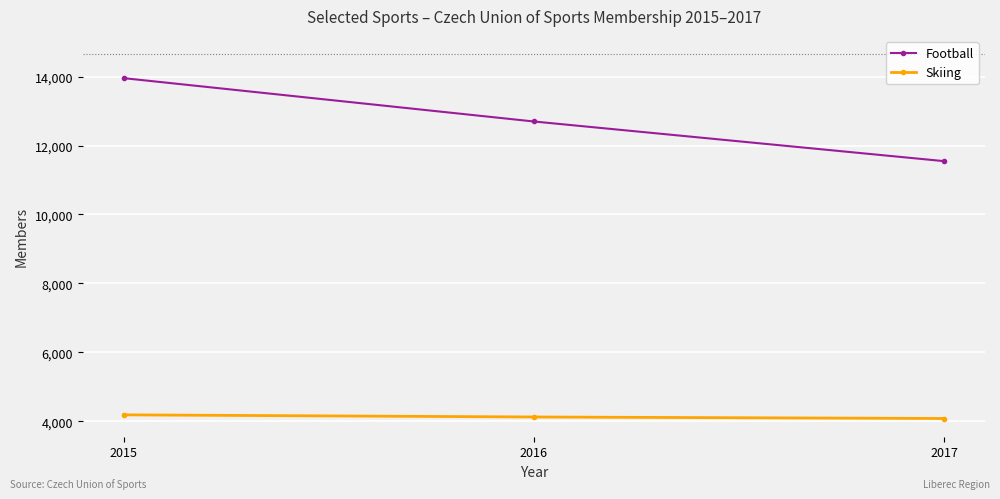

Which series has the largest total across all categories?

Football